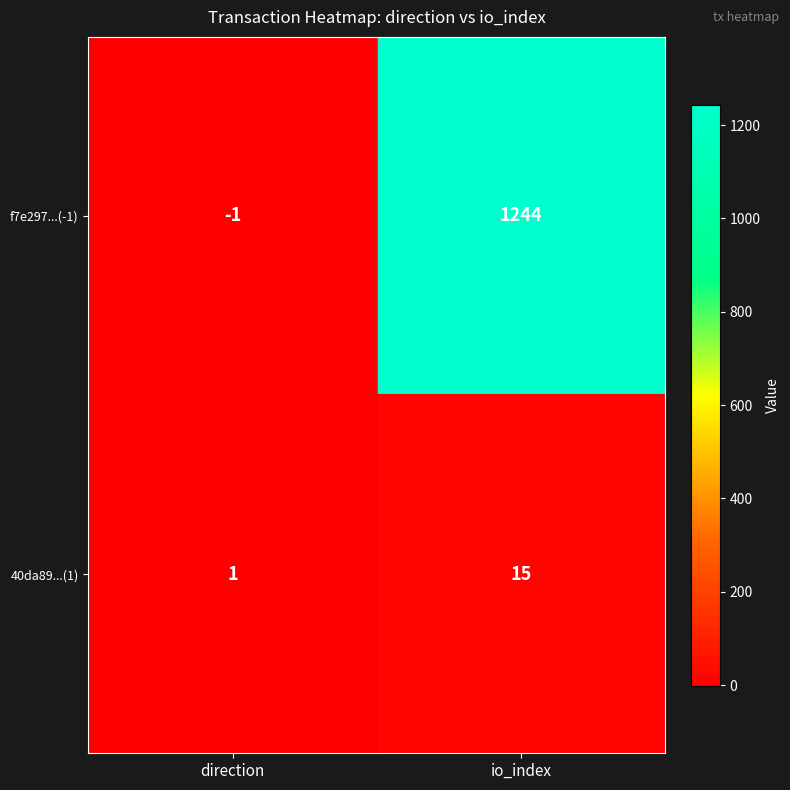

Is the value of f7e297...(-1) at io_index greater than the value of 40da89...(1) at io_index?

Yes